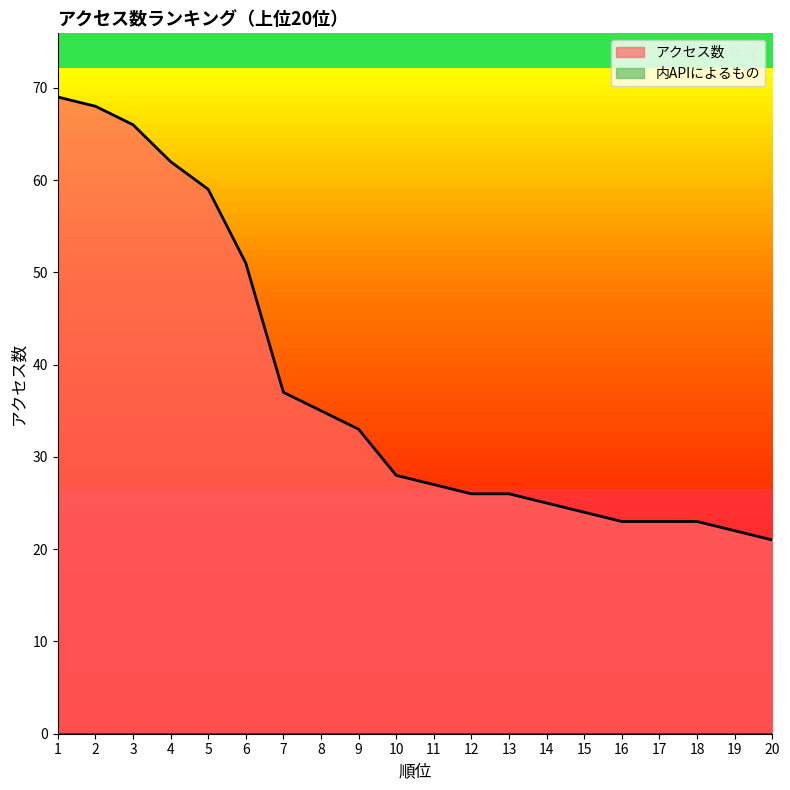

What is the ratio of the value at 15 to the value at 16?

1.0